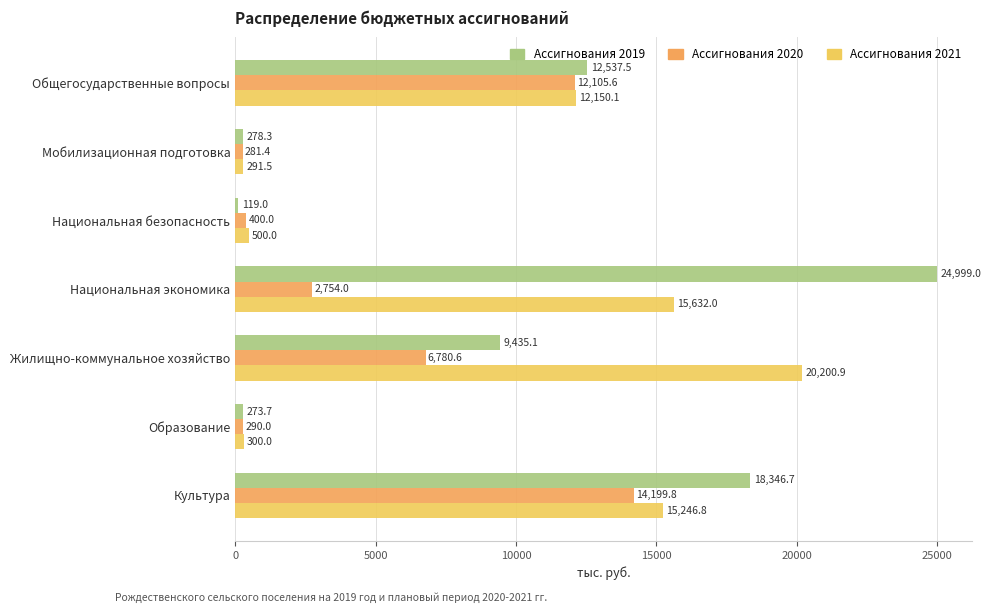

Rank the series by their maximum value, from lowest to highest.

Ассигнования 2020, Ассигнования 2021, Ассигнования 2019